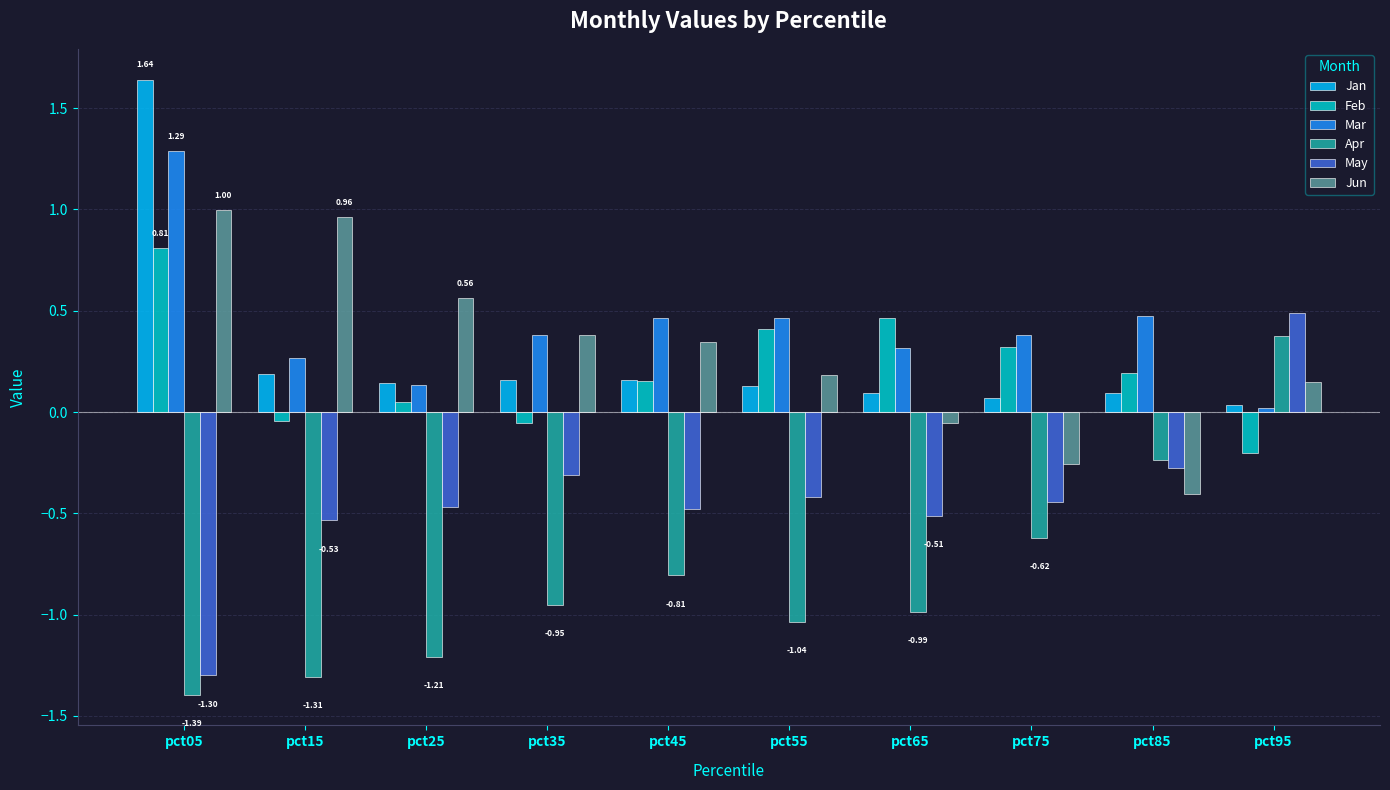

List the series in order of their peak value, lowest first.

Apr, May, Feb, Jun, Mar, Jan